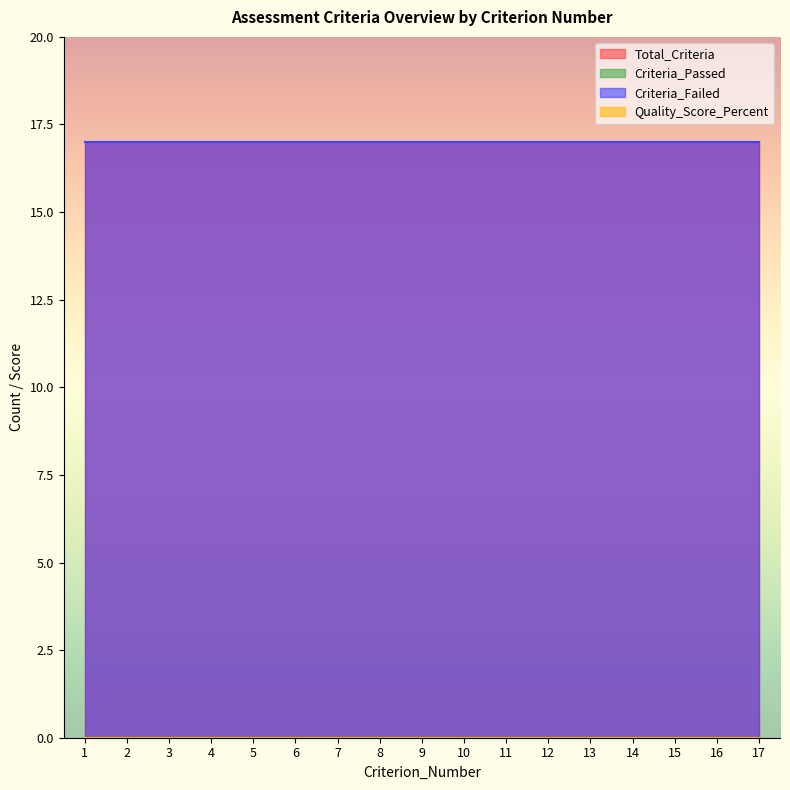

Which category has the highest value in the Criteria_Passed series?

1